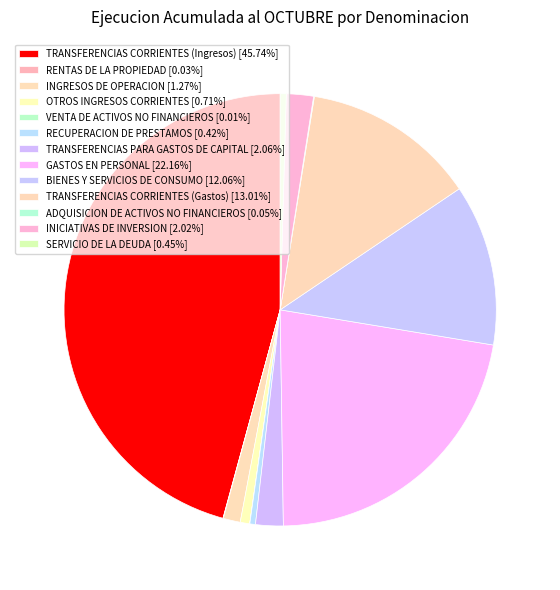

What is the smallest slice in the pie chart?

VENTA DE ACTIVOS NO FINANCIEROS